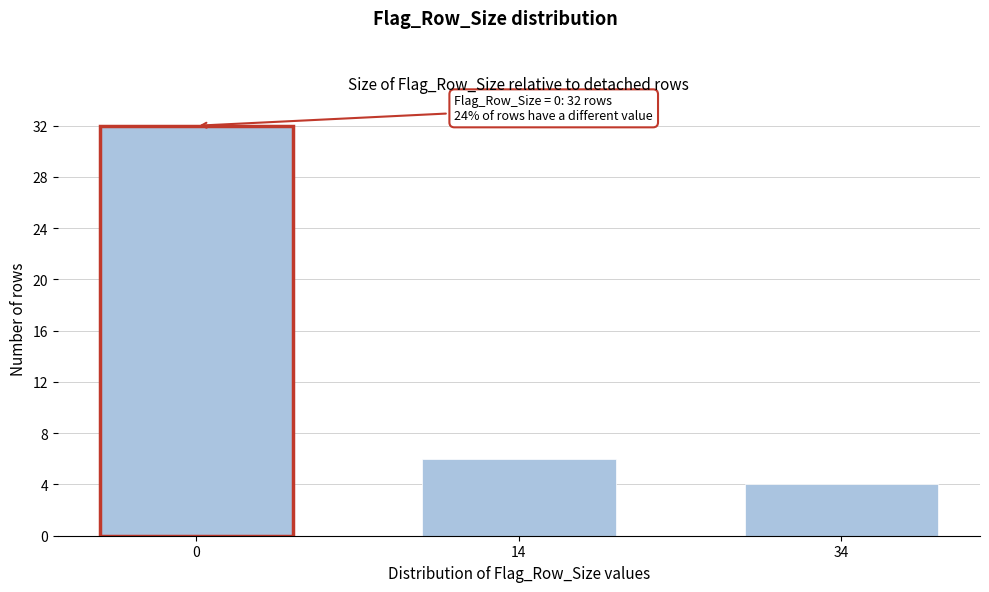

Reading right to left, what are all the values shown in this chart?

34=4	14=6	0=32